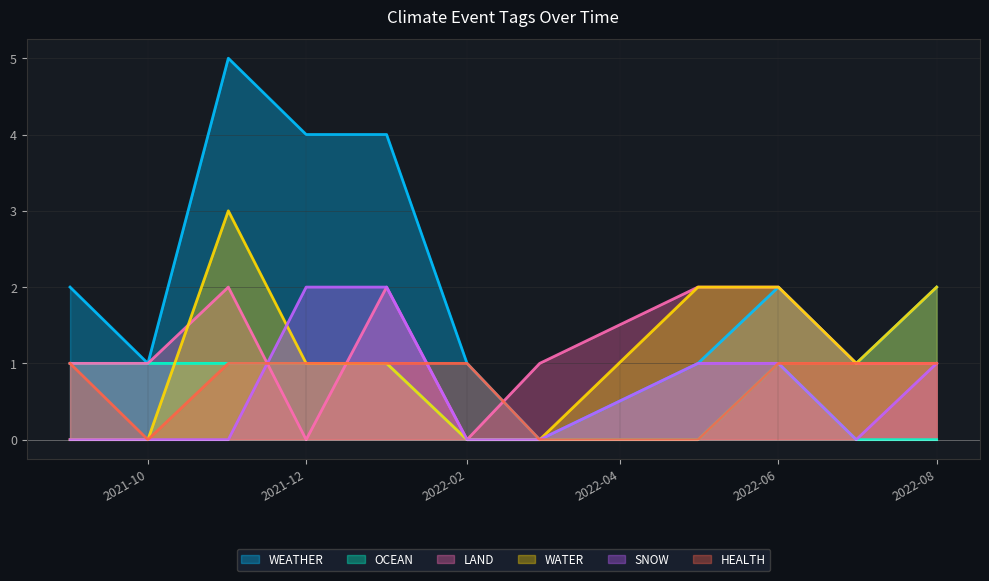

What is the sum of all LAND values?

13